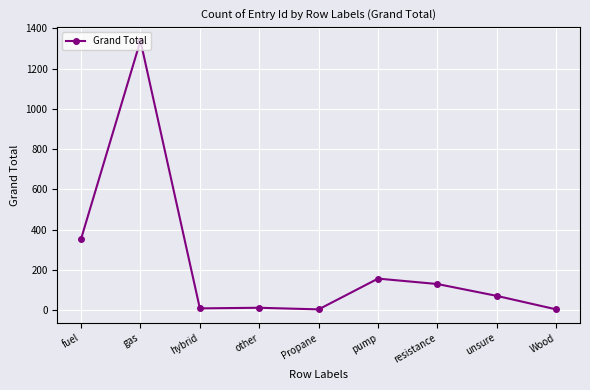

What is the change in value from fuel to gas?

+986